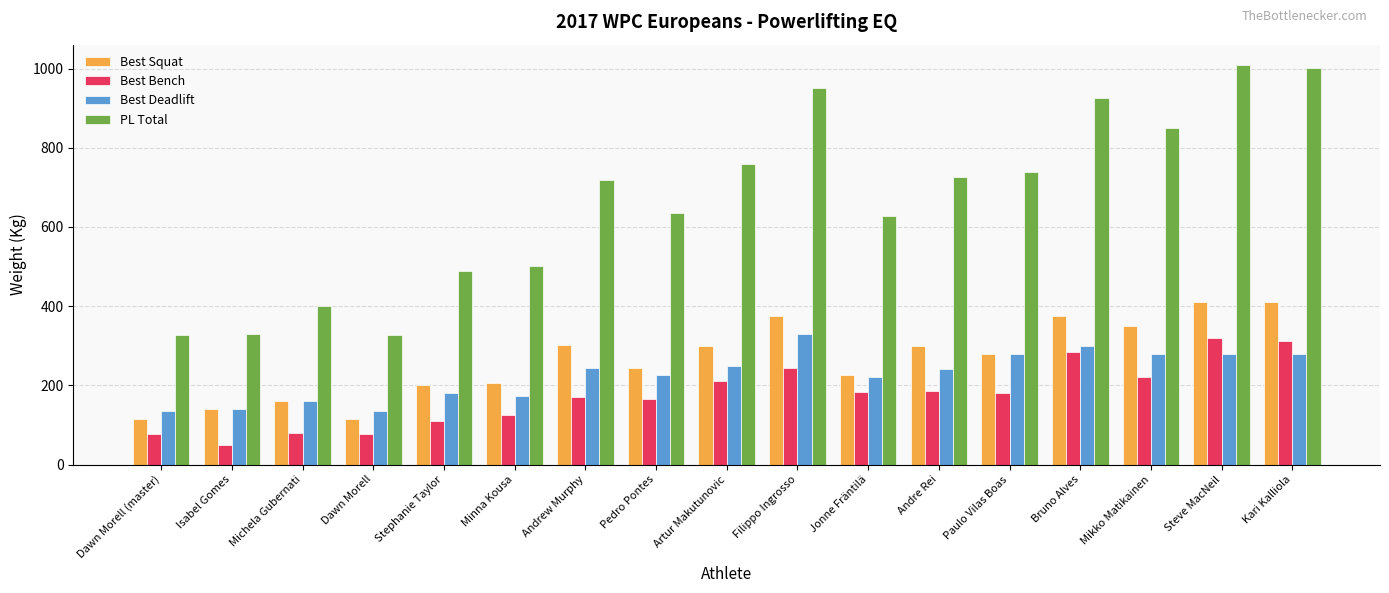

List the series in order of their peak value, lowest first.

Best Bench, Best Deadlift, Best Squat, PL Total